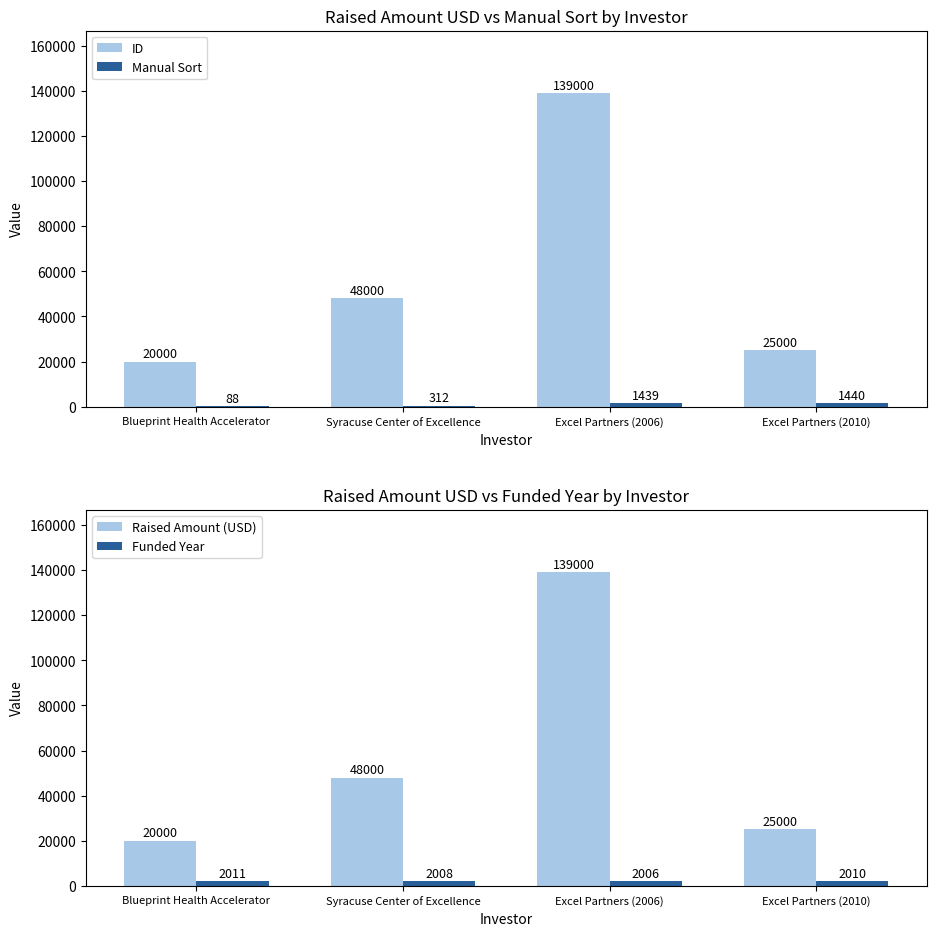

The Funded Year series shows 2011 at Blueprint Health Accelerator. True or false?

True